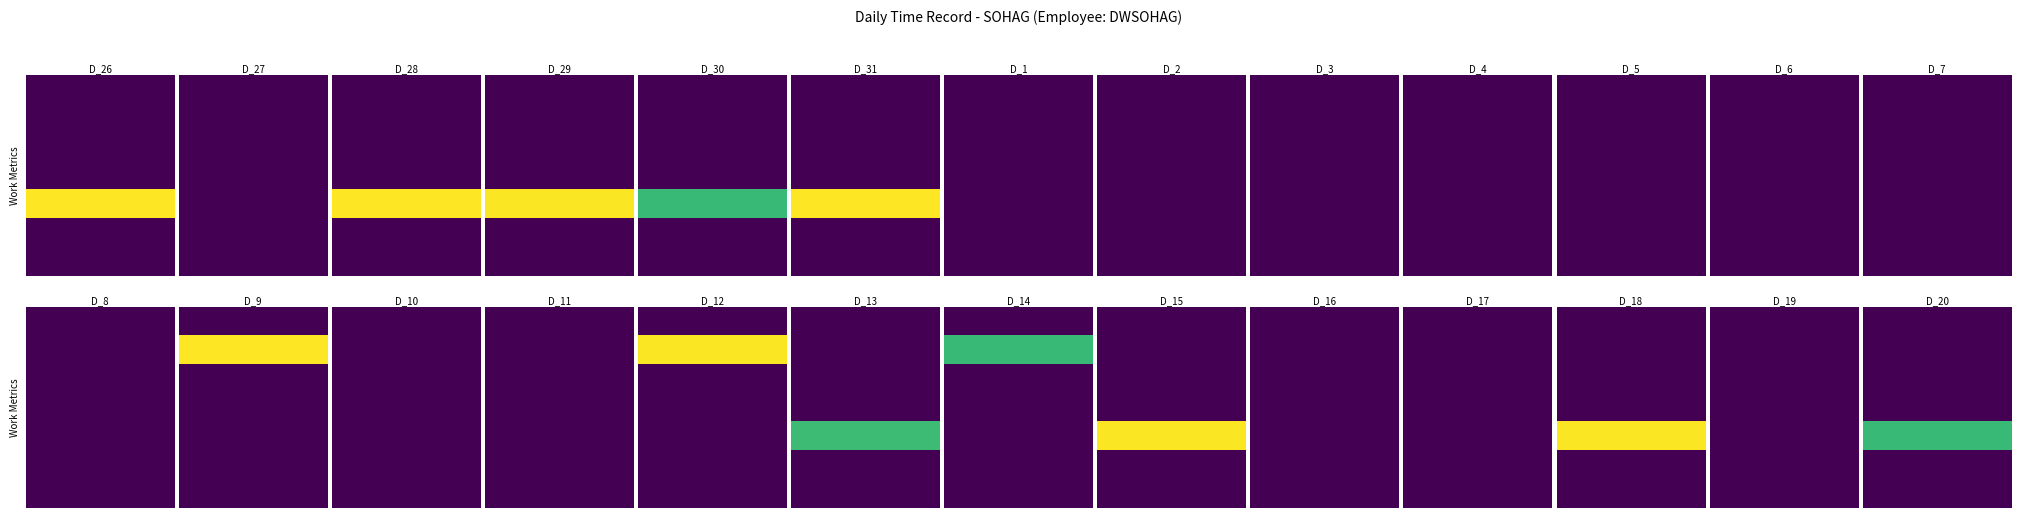

What is the sum of all 30 values?

9.7